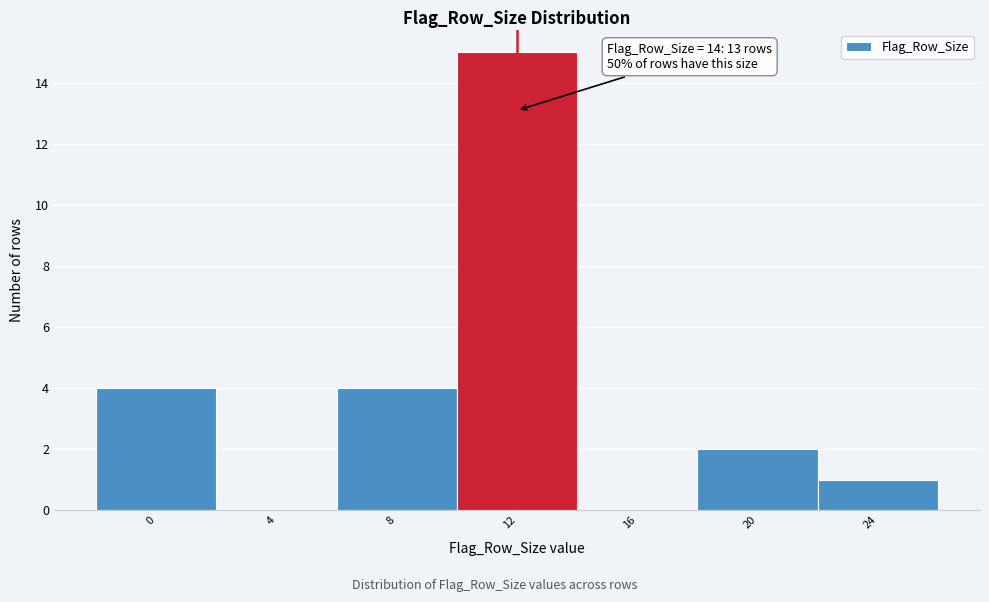

Reading left to right, list all the values displayed in this chart.

0=4	4=0	8=4	12=15	16=0	20=2	24=1